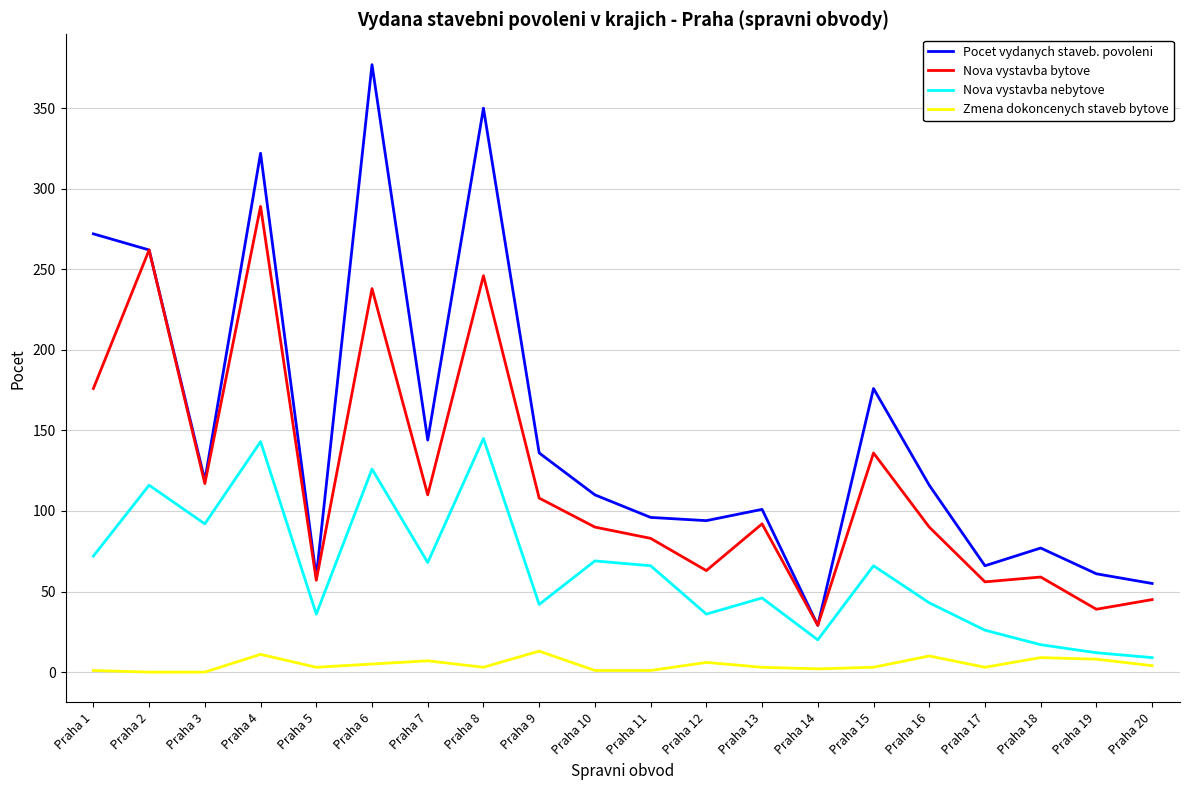

Which series has the largest range (max minus min)?

Pocet vydanych staveb. povoleni